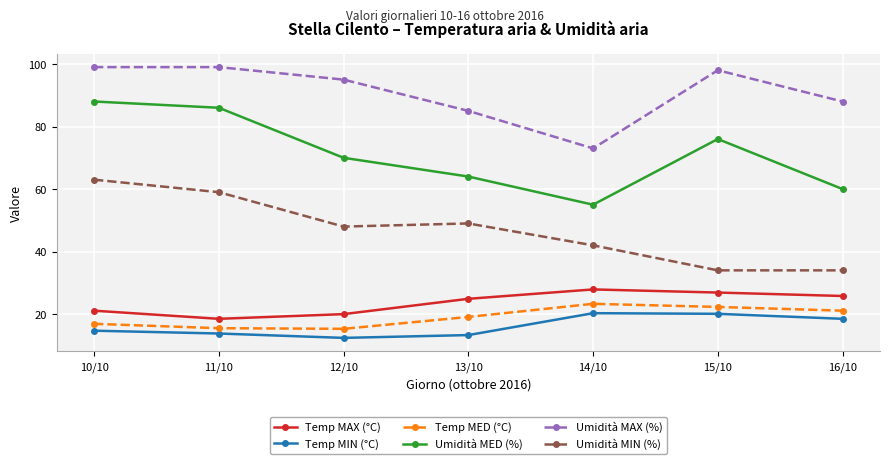

What are all the series names shown in the legend?

Temp MAX (°C), Temp MIN (°C), Temp MED (°C), Umidità MED (%), Umidità MAX (%), Umidità MIN (%)